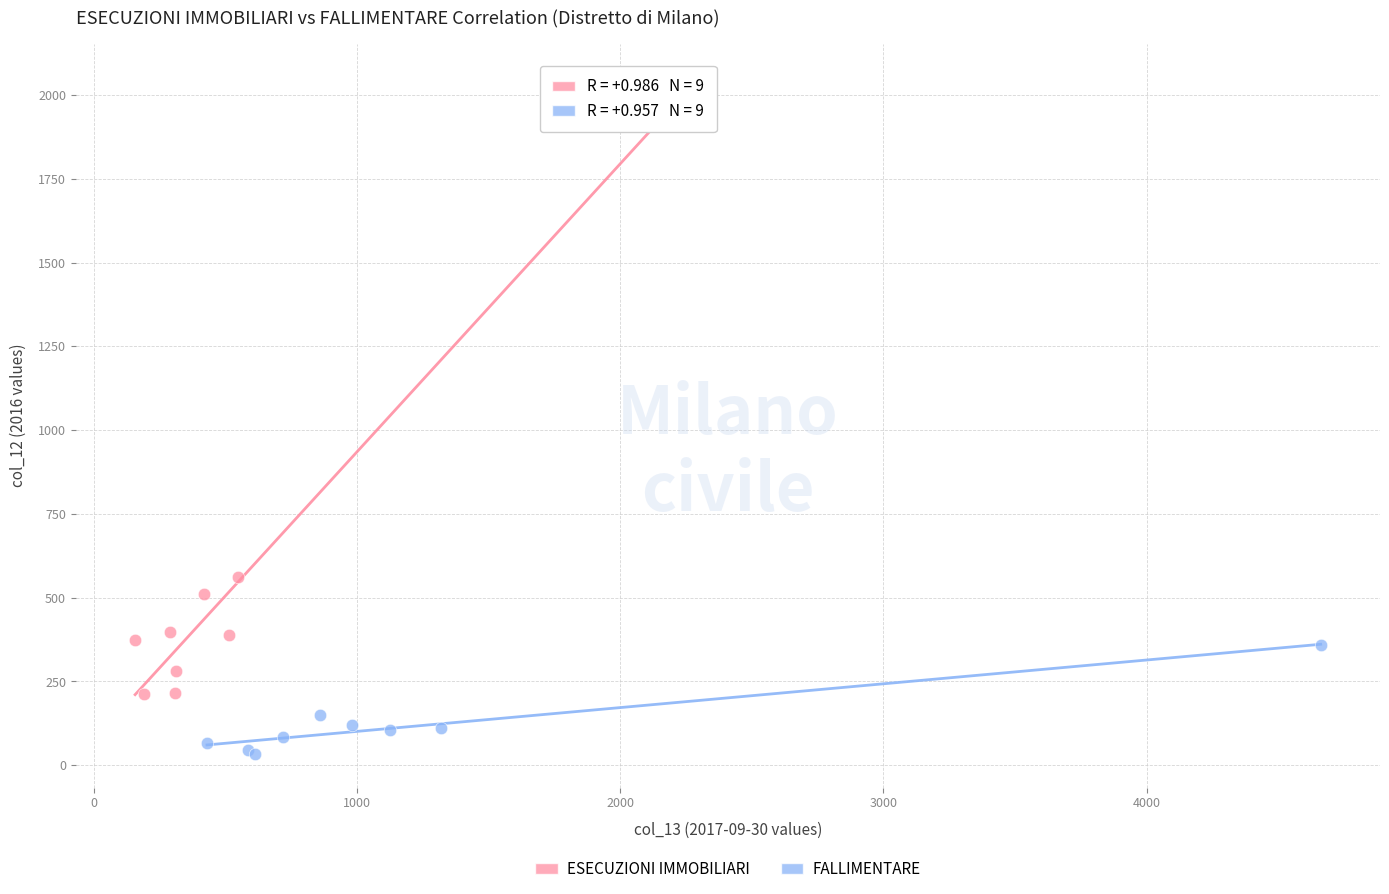

Which series contains the lowest Y value?

FALLIMENTARE